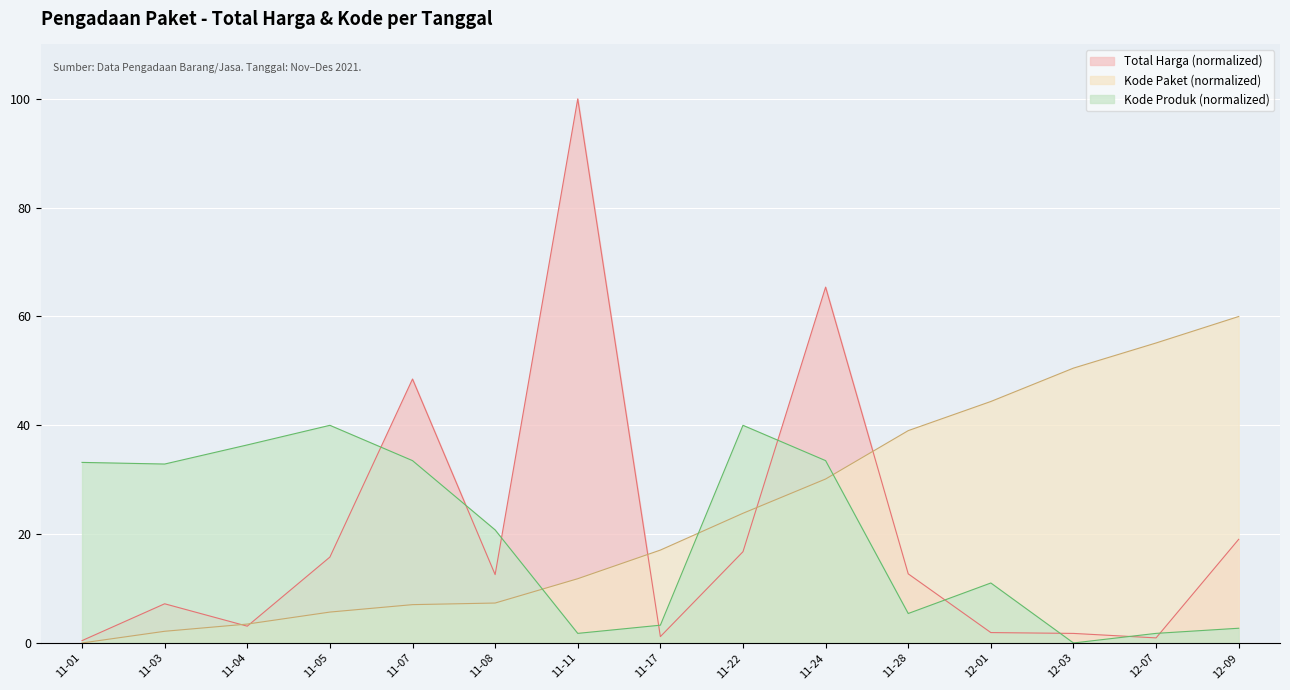

Between which two adjacent categories do Total Harga (M) and Kode Produk first intersect?

11-05 and 11-07